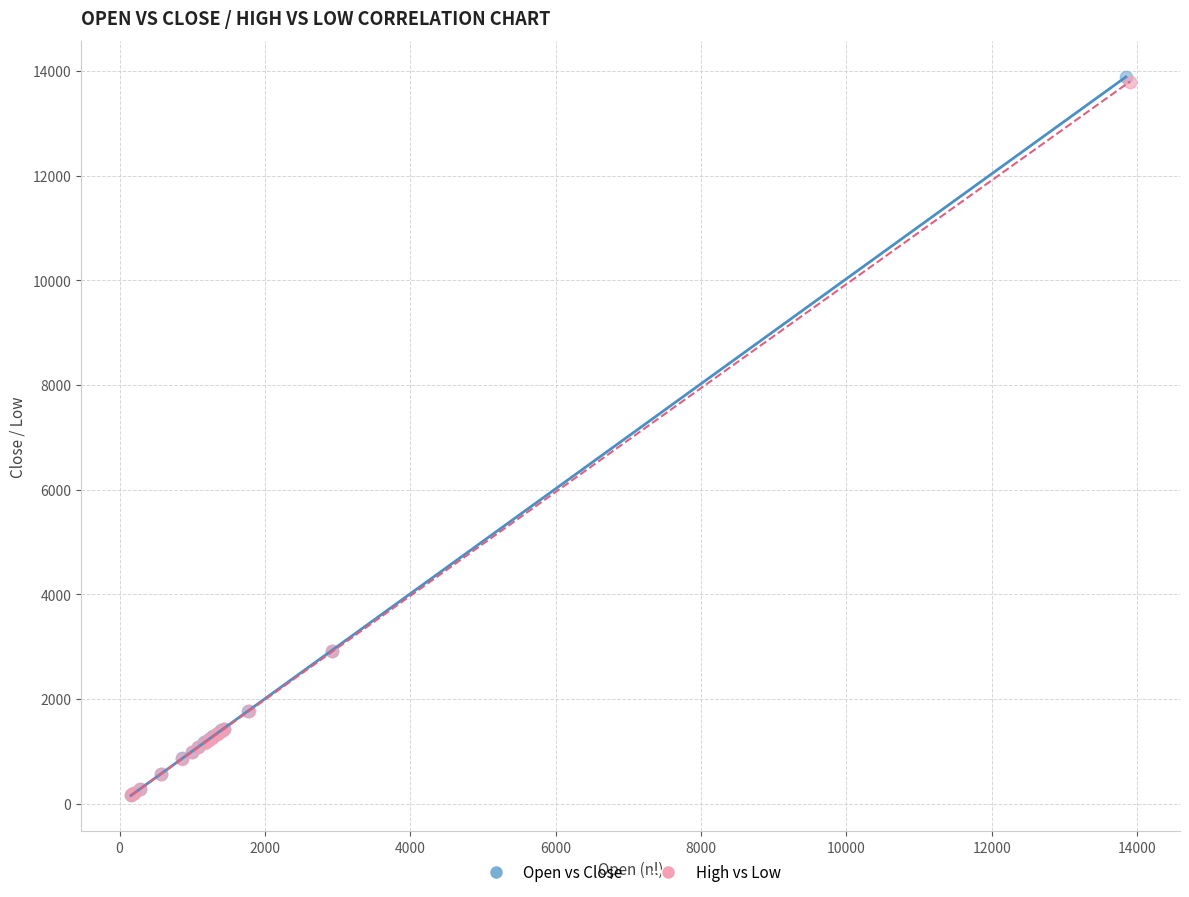

Which series has the widest spread of Y values?

Open vs Close